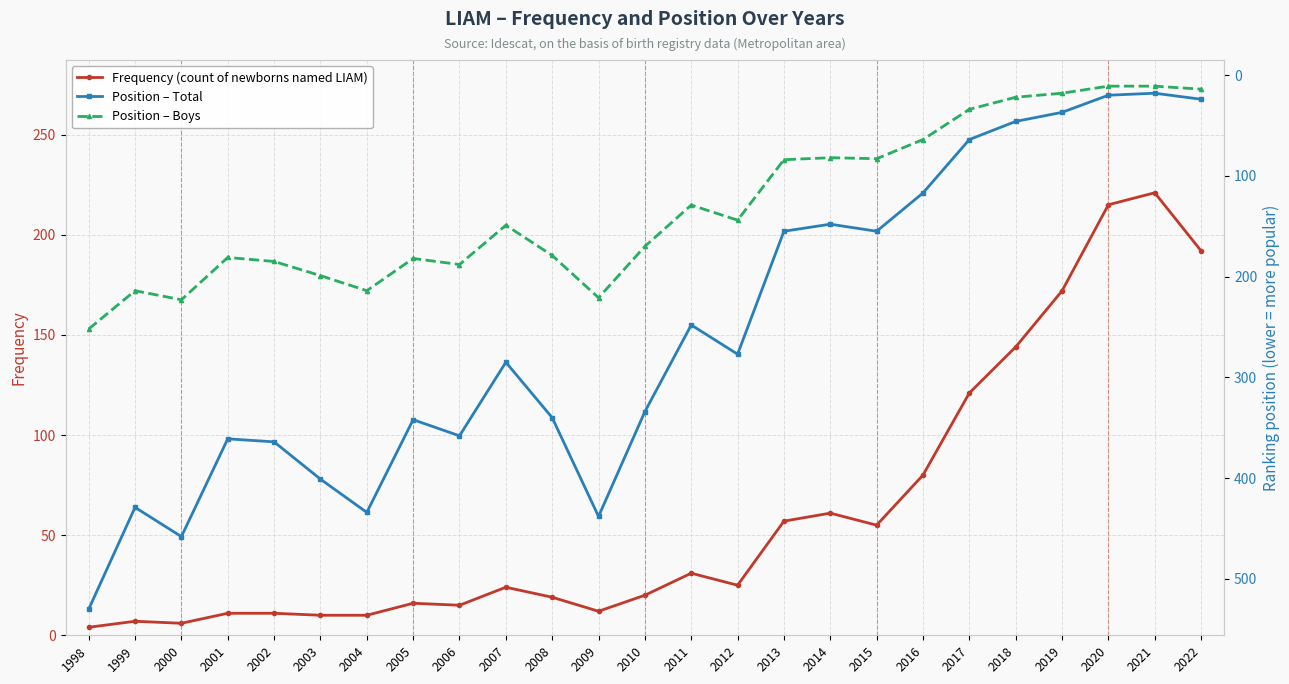

How many lines are shown in the chart?

3